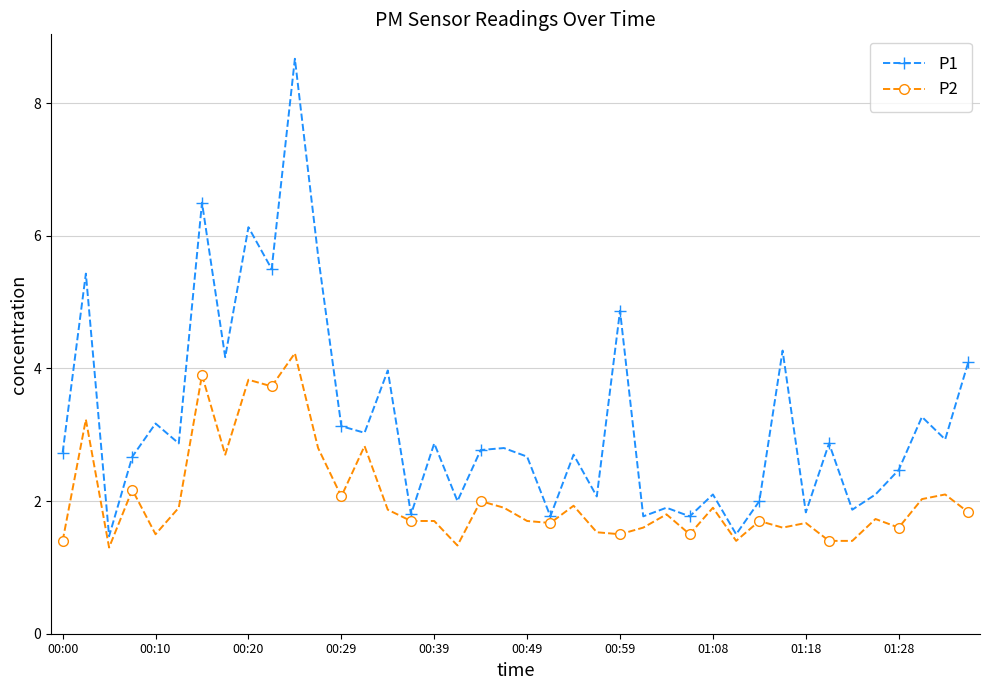

What is the minimum value shown in the chart?

1.3